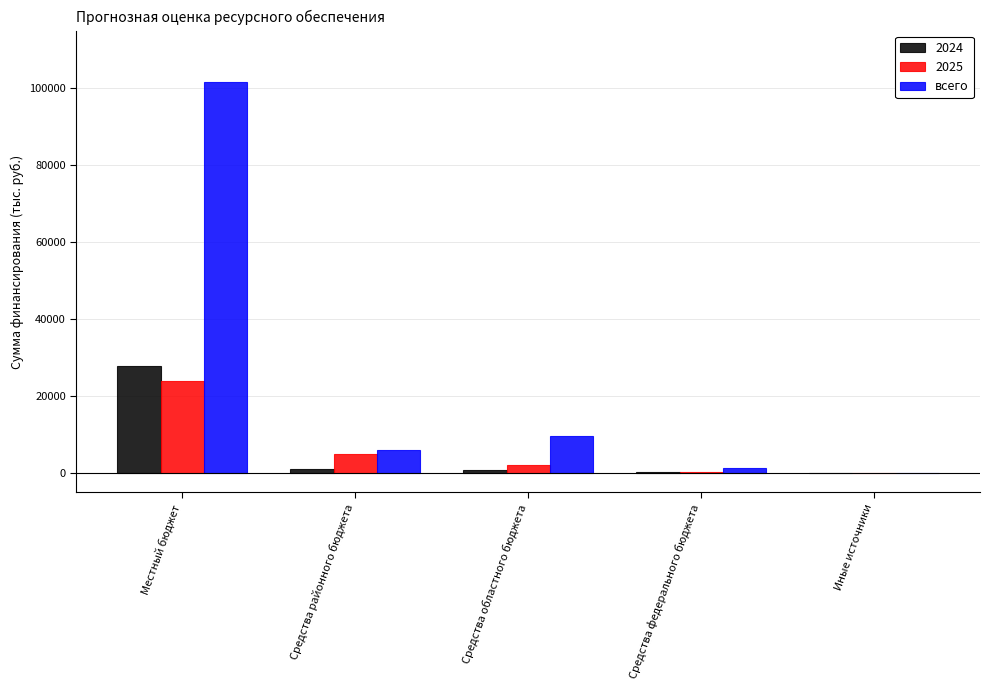

How many data points in всего are above 6095?

3